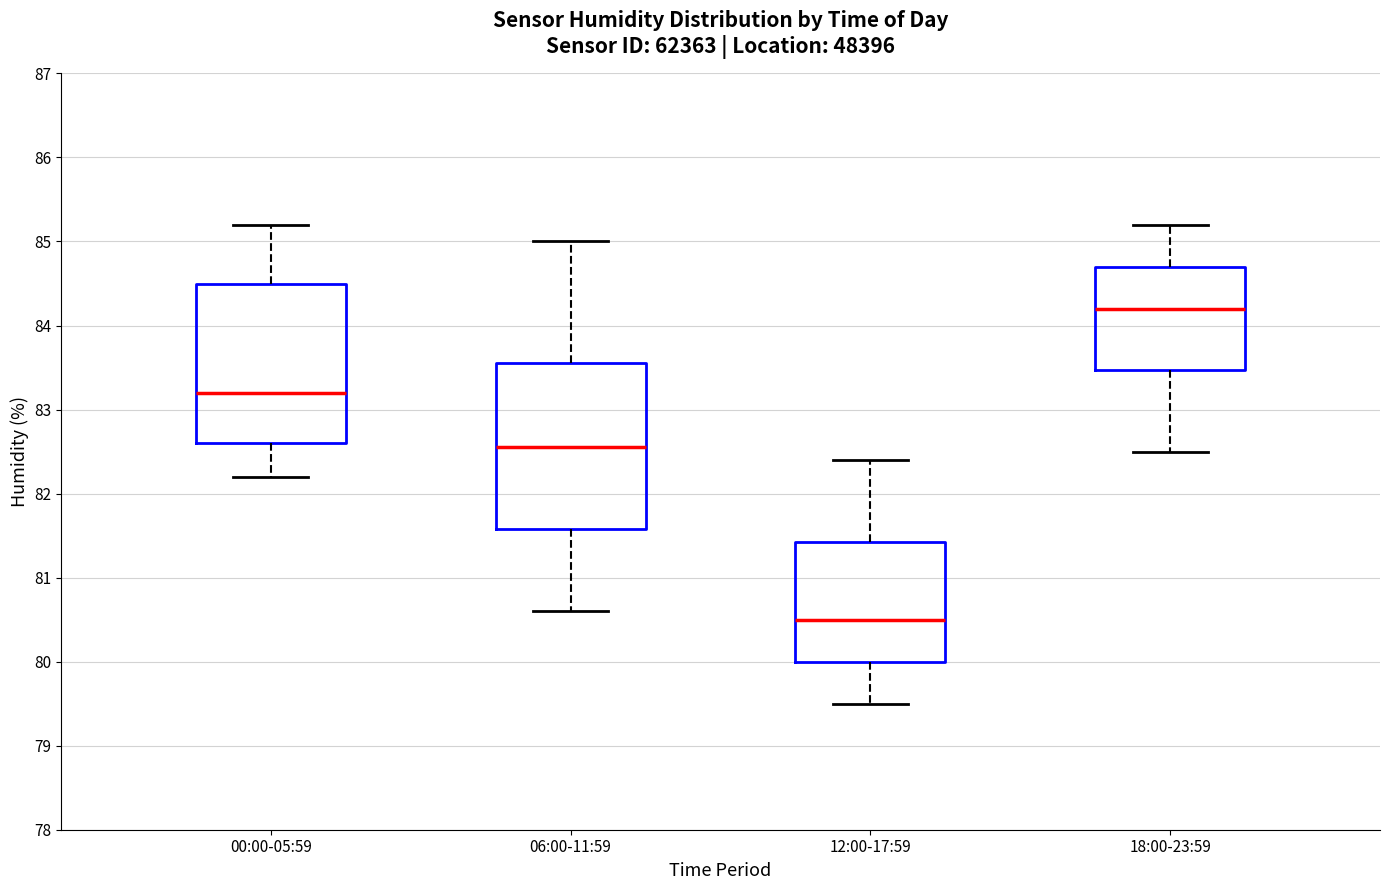

Reading left to right, transcribe this box plot: for each box, give where its median line is, the range the box spans, and where its two whiskers end, as read against the y-axis. The values are not printed on the chart, so give them approximately, as read against the axis.

00:00-05:59: median 83.2, box 82.6 to 84.5, whiskers 82.2 to 85.2
06:00-11:59: median 82.6, box 81.6 to 83.6, whiskers 80.6 to 85.0
12:00-17:59: median 80.5, box 80.0 to 81.4, whiskers 79.5 to 82.4
18:00-23:59: median 84.2, box 83.5 to 84.7, whiskers 82.5 to 85.2